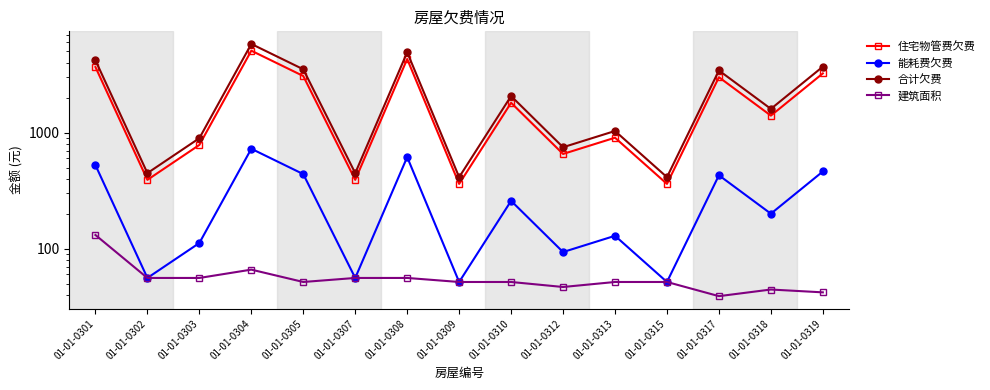

Is it true that 能耗费欠费 equals 192.2 at 01-01-0301?

False